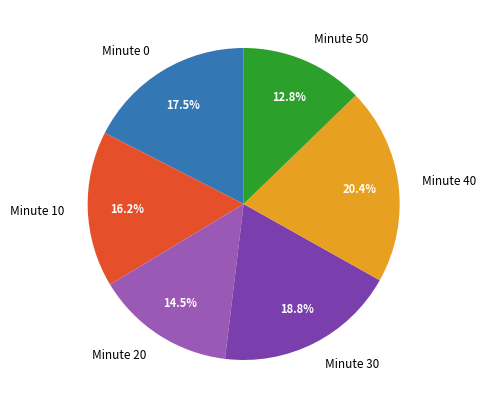

What is the ratio of the value at Minute 20 to the value at Minute 10?

0.9